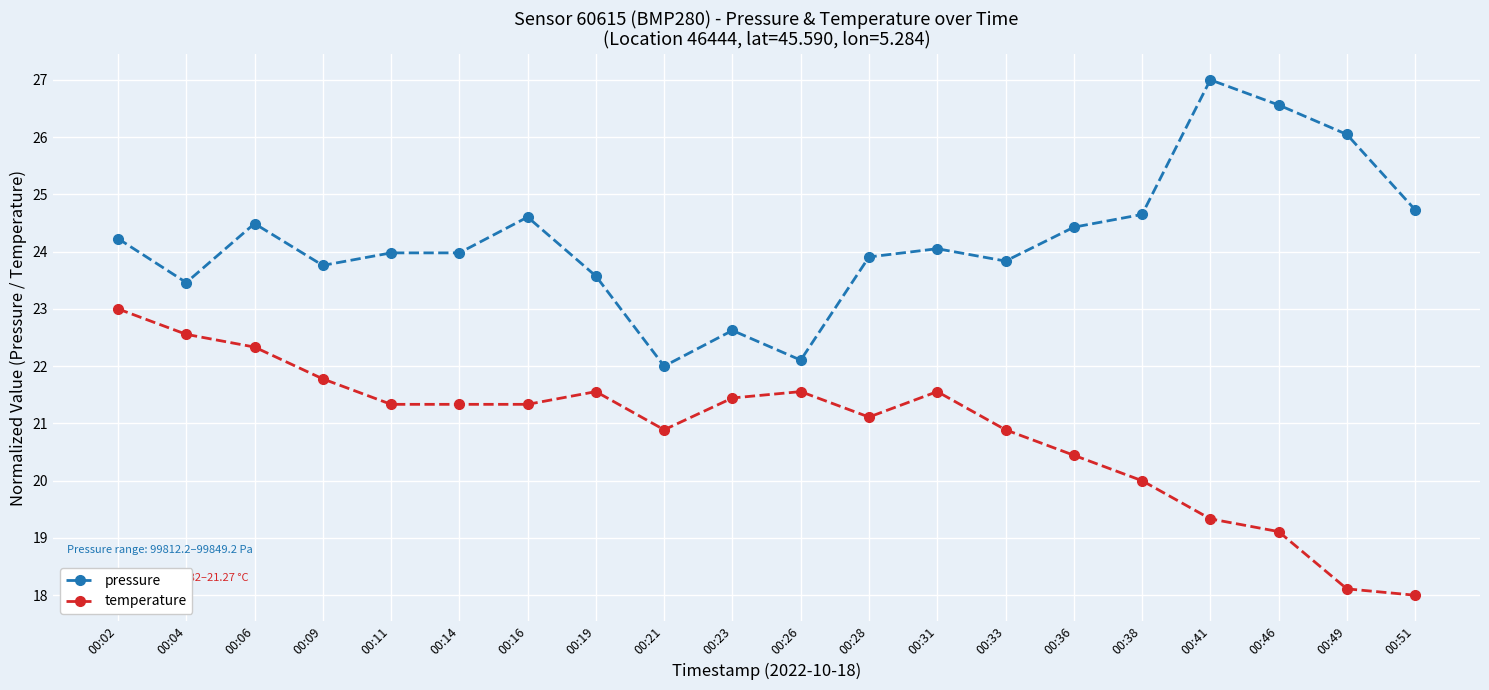

How many lines are shown in the chart?

2